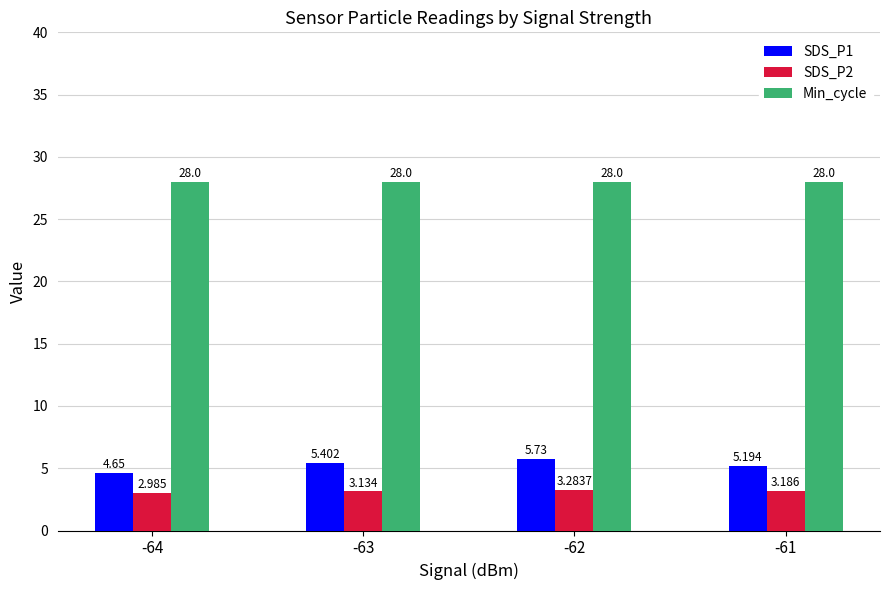

Is the value of Min_cycle at -62 greater than the value of SDS_P1 at -61?

Yes